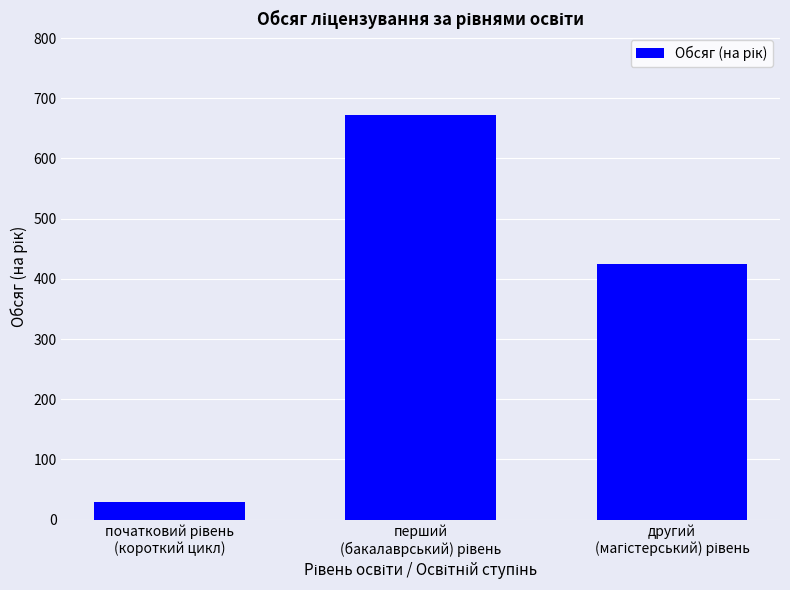

What is the maximum value shown in the chart?

673